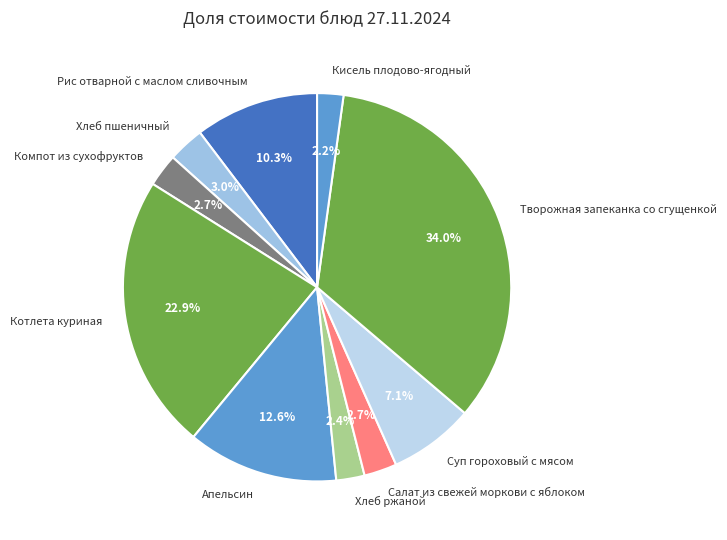

Which has a higher value, Компот из сухофруктов or Кисель плодово-ягодный?

Компот из сухофруктов